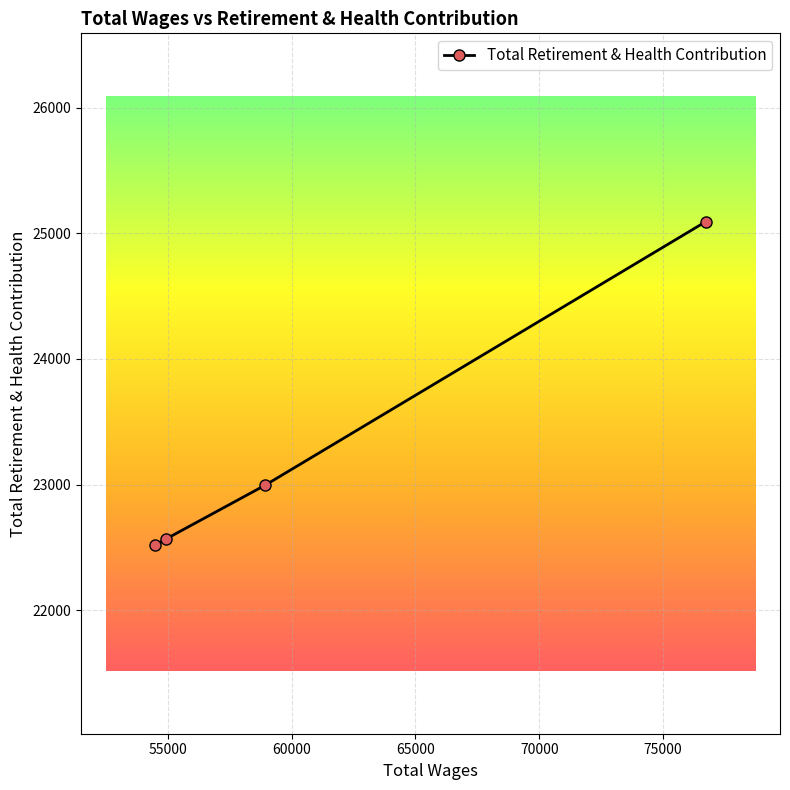

What is the value of the 4th point from the left?

25093